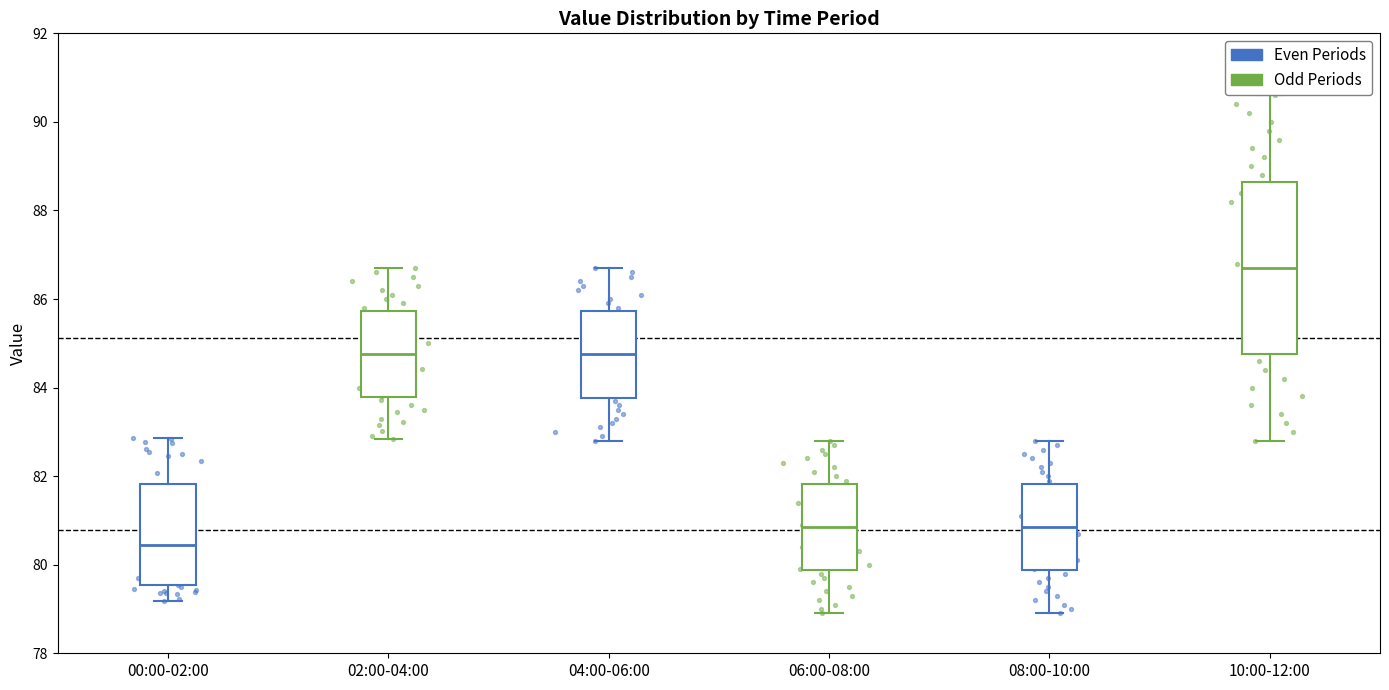

Reading left to right, transcribe this box plot: for each box, give where its median line is, the range the box spans, and where its two whiskers end, as read against the y-axis. The values are not printed on the chart, so give them approximately, as read against the axis.

00:00-02:00: median 80.4, box 79.6 to 81.8, whiskers 79.2 to 82.8
02:00-04:00: median 84.8, box 83.8 to 85.8, whiskers 82.8 to 86.8
04:00-06:00: median 84.8, box 83.8 to 85.8, whiskers 82.8 to 86.8
06:00-08:00: median 80.8, box 79.8 to 81.8, whiskers 79.0 to 82.8
08:00-10:00: median 80.8, box 79.8 to 81.8, whiskers 79.0 to 82.8
10:00-12:00: median 86.8, box 84.8 to 88.6, whiskers 82.8 to 90.6